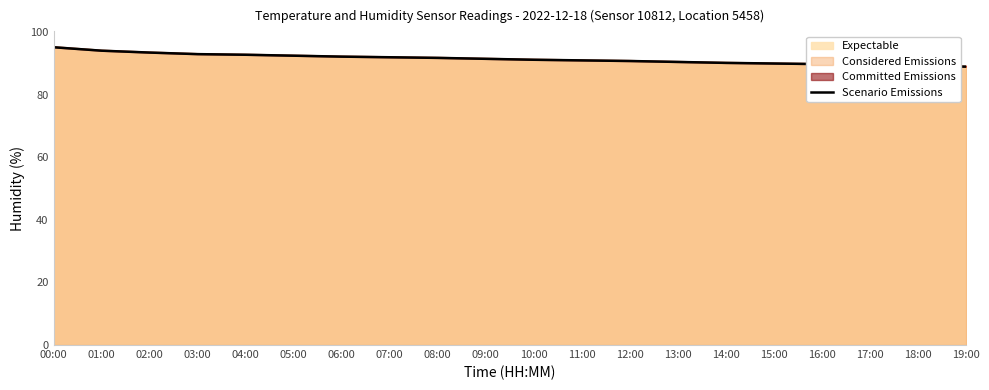

What is the average value?

91.5